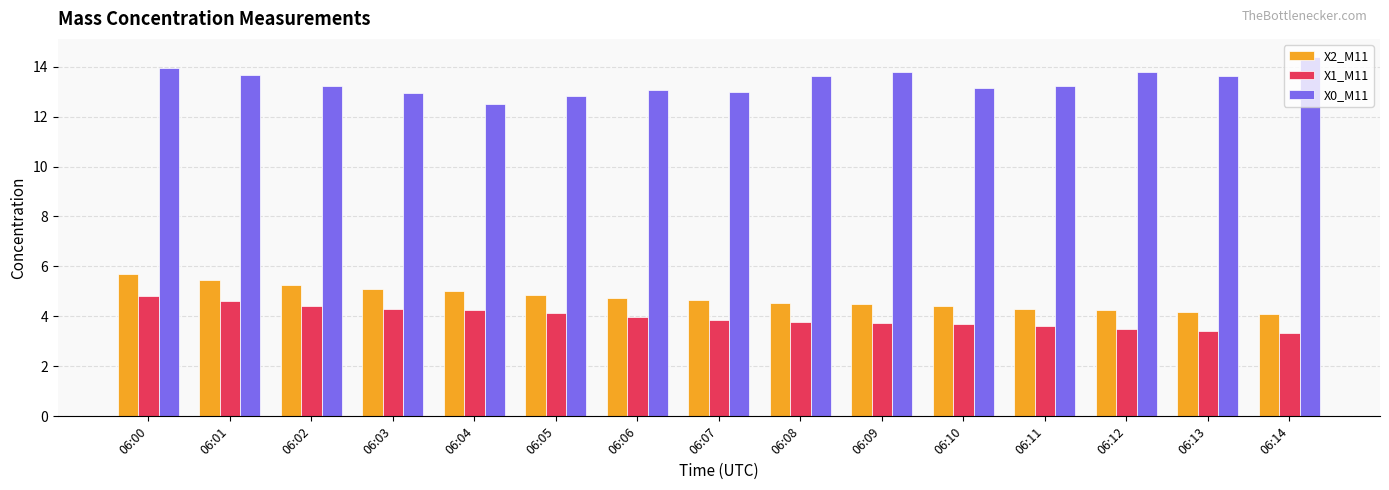

What is the maximum value for X2_M11?

5.7